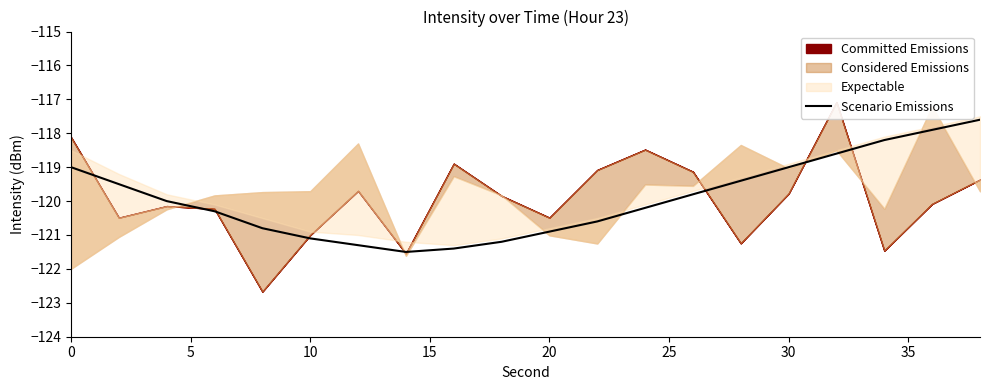

How many data points are less than -120?

10